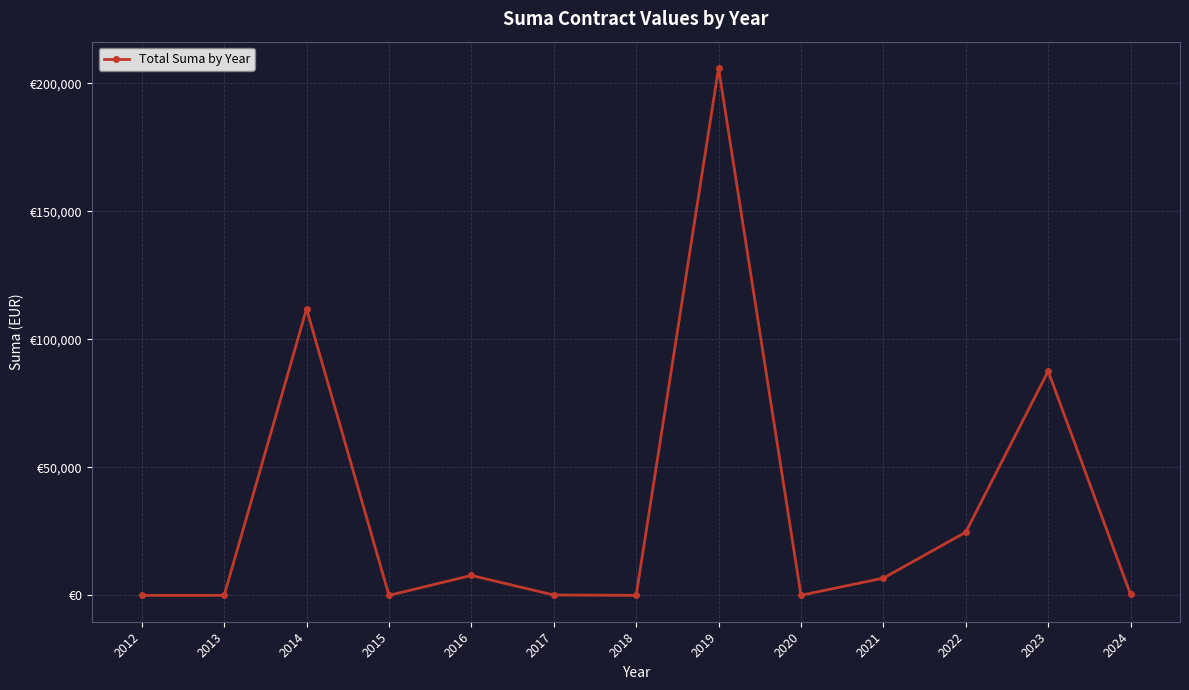

What is the change in value from 2019 to 2020?

-205950.0